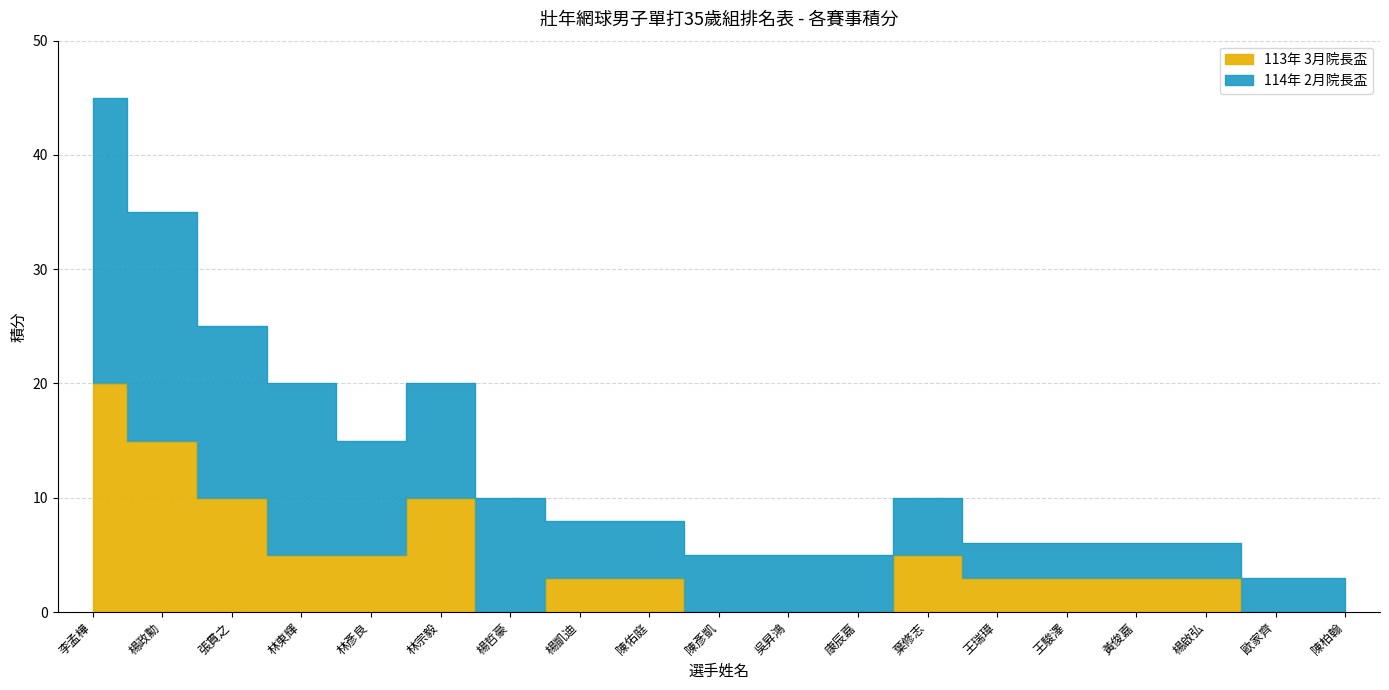

What is the change in value from 李孟樺 to 陳彥凱?

-20